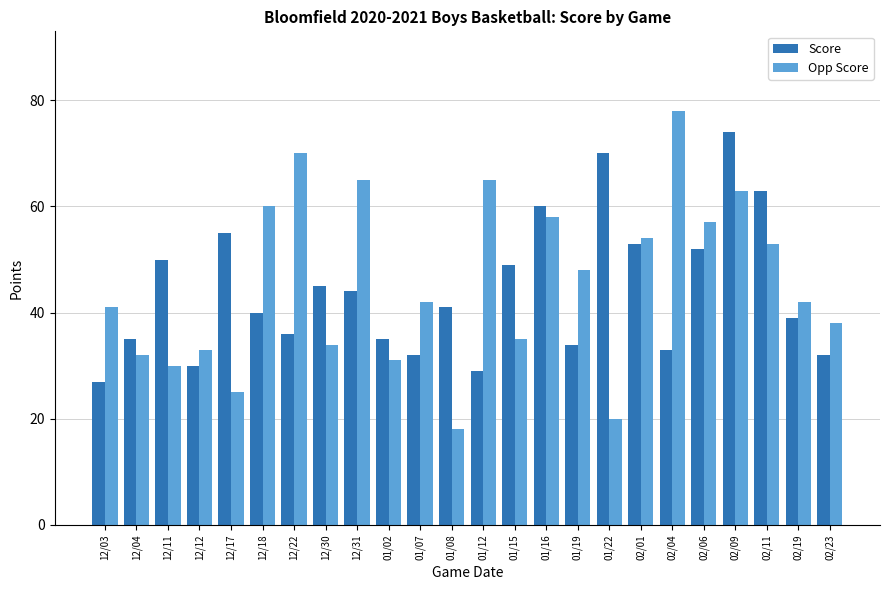

What is the label of the 22nd bar from the left?

02/11